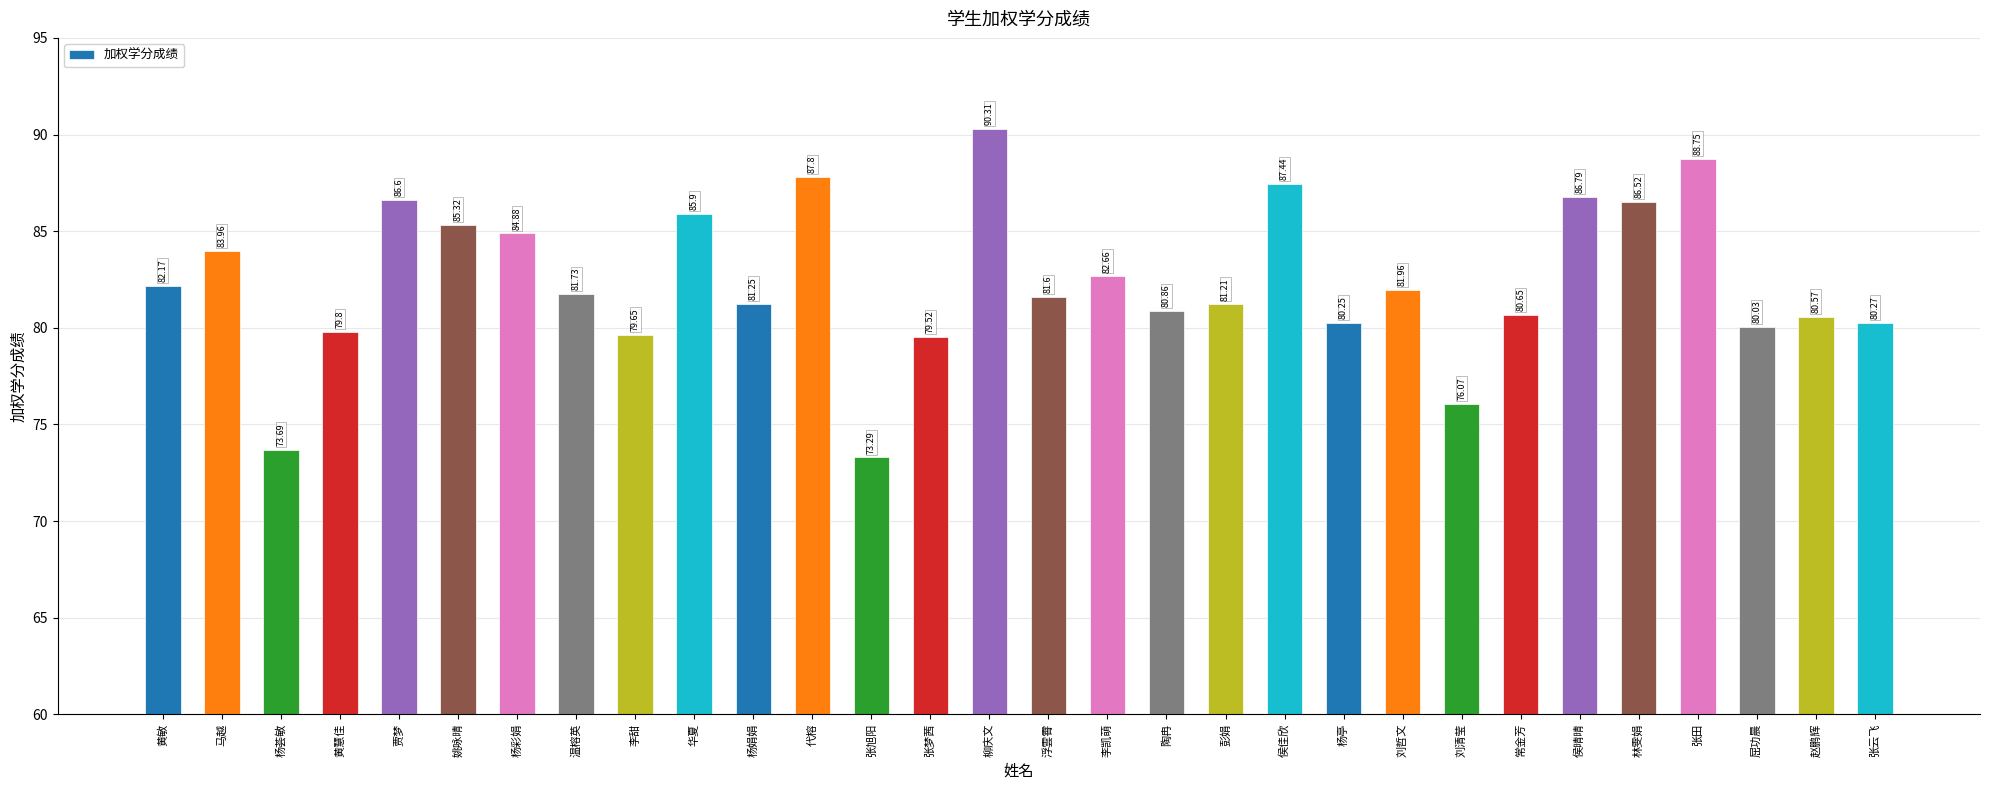

At which label is the value closest to 81?

陶冉